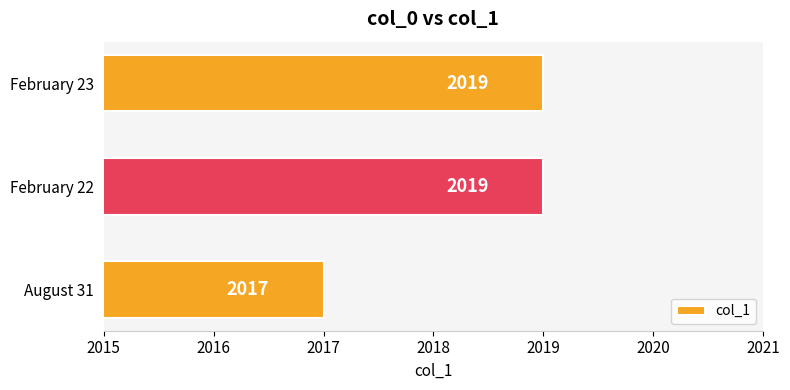

The chart shows a value of 2019 at February 22. True or false?

True